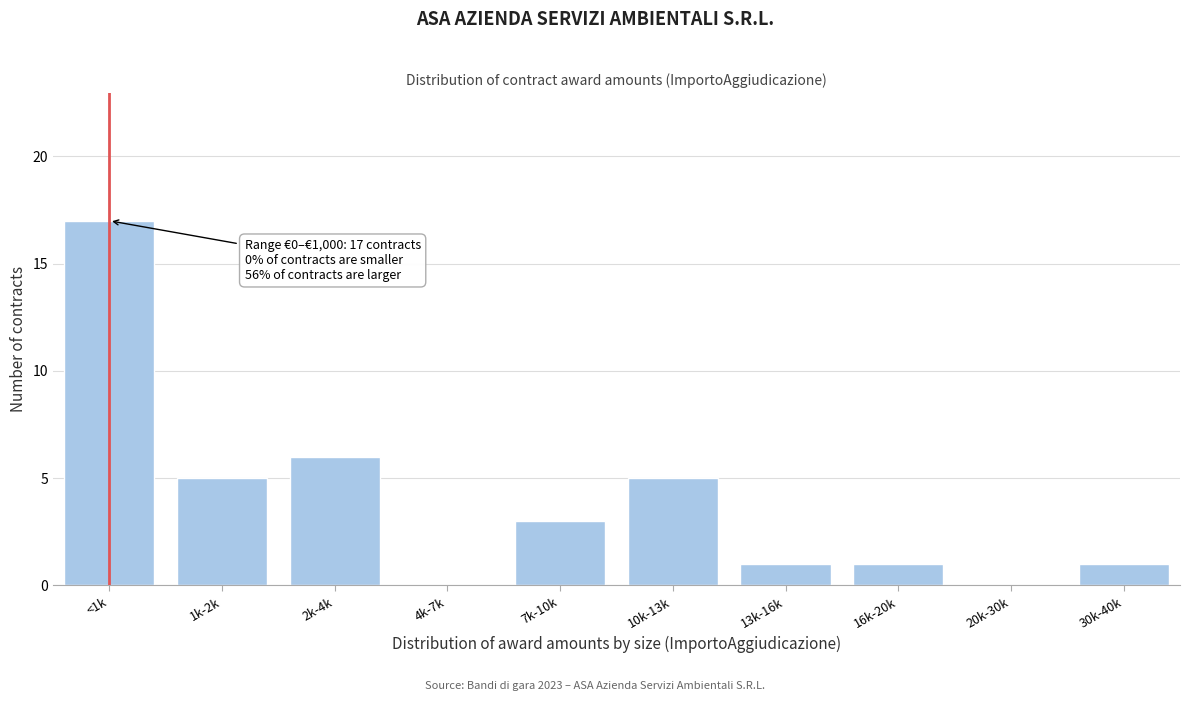

Reading left to right, what are all the values shown in this chart?

<1k=17	1k-2k=5	2k-4k=6	4k-7k=0	7k-10k=3	10k-13k=5	13k-16k=1	16k-20k=1	20k-30k=0	30k-40k=1